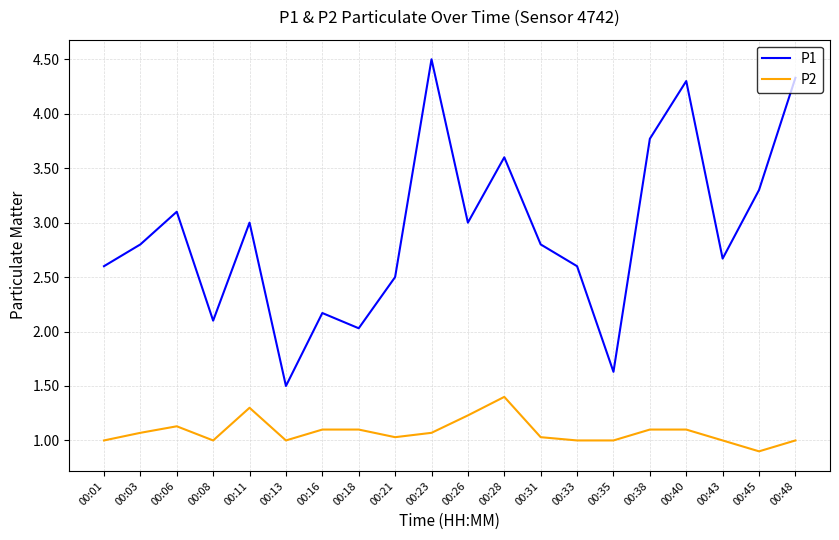

What are all the series names shown in the legend?

P1, P2